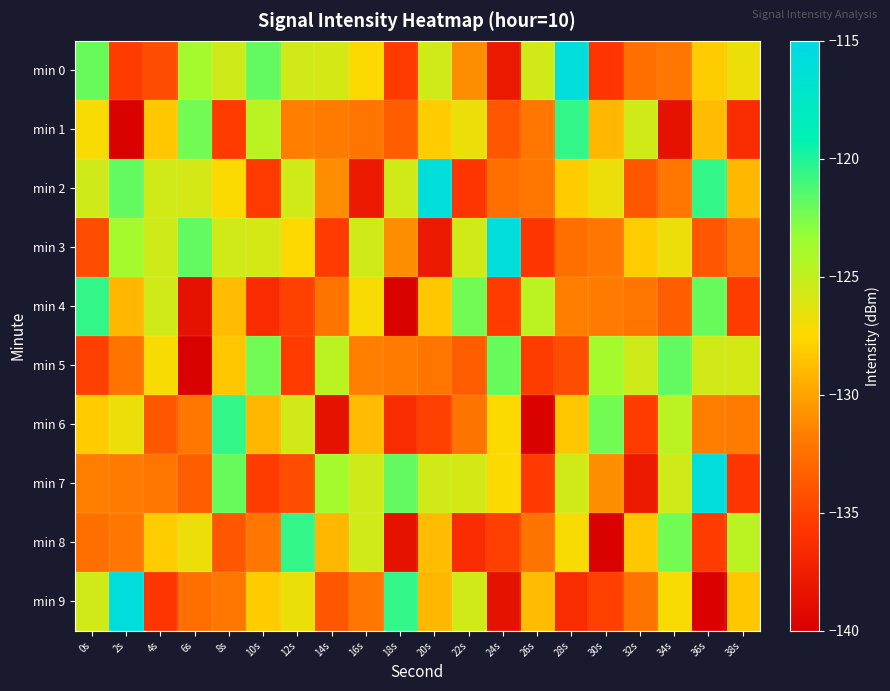

At how many categories does at least one series exceed -137?

20